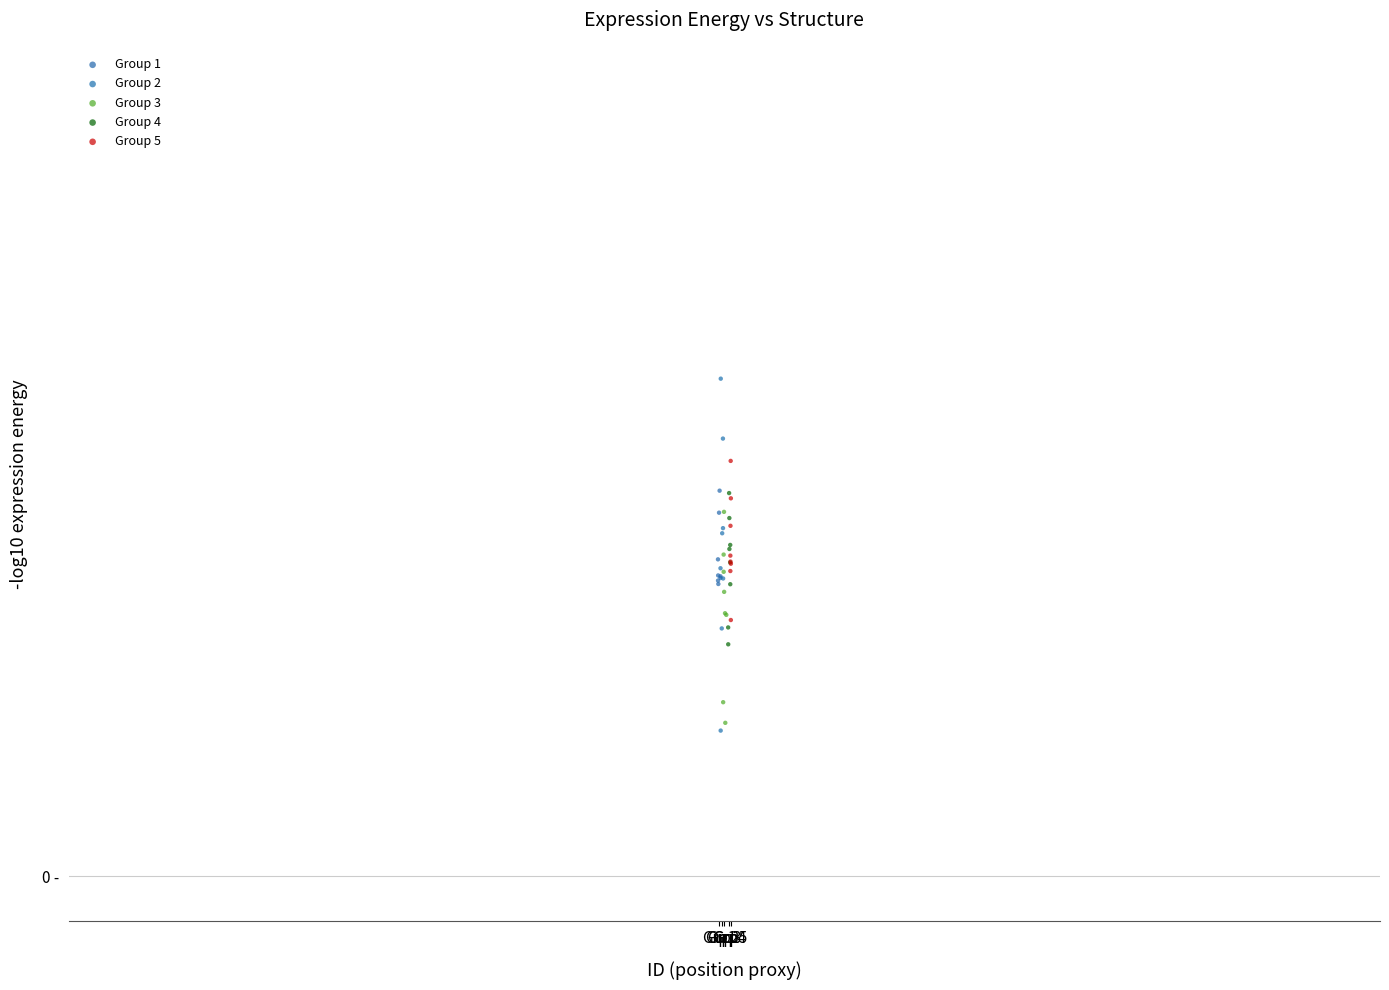

What are all the series names shown in the legend?

Group 1, Group 2, Group 3, Group 4, Group 5